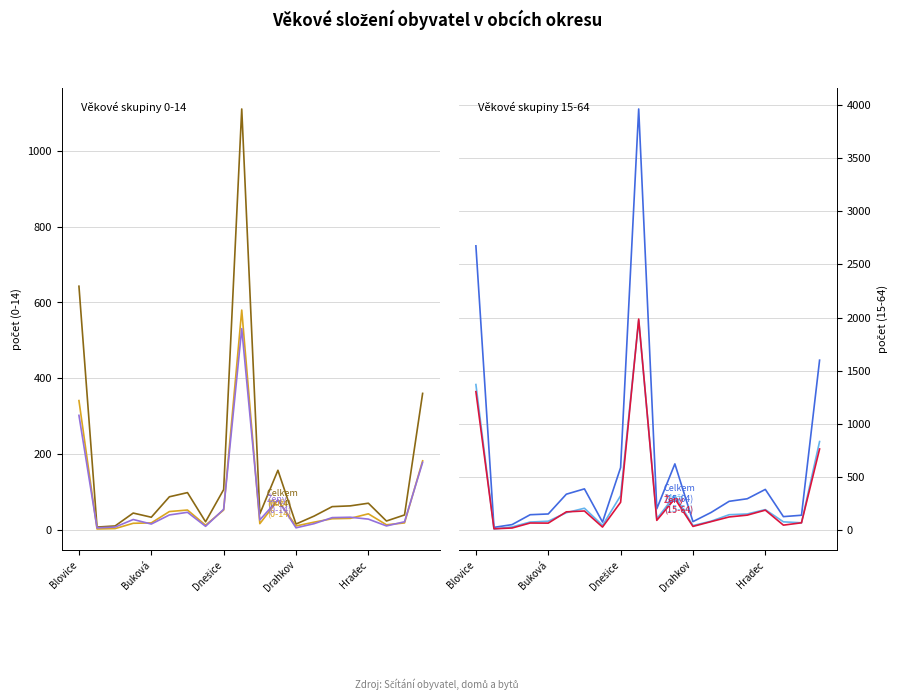

Reading left to right, extract all data points from this chart.

Celkem (0-14): 643	7	10	44	33	87	98	21	106	1111	42	157	15	36	61	63	70	23	39	360
Muži (0-14): 341	2	3	17	18	48	52	12	52	580	16	78	10	20	29	30	42	13	18	182
Ženy (0-14): 302	5	7	27	15	39	46	9	54	531	26	79	5	16	32	33	28	10	21	178
Celkem (15-64): 2675	28	54	147	154	340	390	78	590	3962	203	625	82	168	273	297	385	129	142	1600
Muži (15-64): 1371	13	32	78	86	166	208	47	326	1975	109	327	45	86	147	154	195	80	71	835
Ženy (15-64): 1304	15	22	69	68	174	182	31	264	1987	94	298	37	82	126	143	190	49	71	765